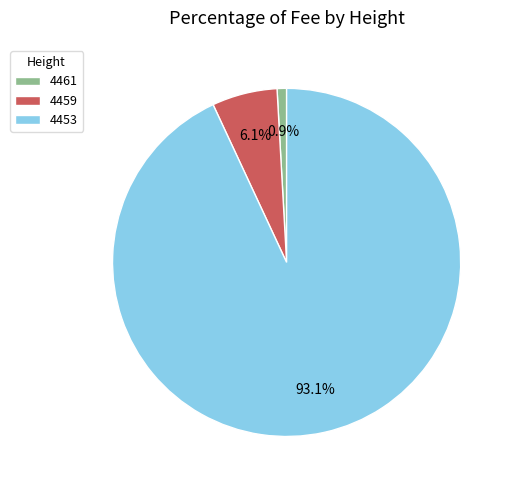

To the nearest percent, what is the difference between the largest and smallest slice percentages?

92%